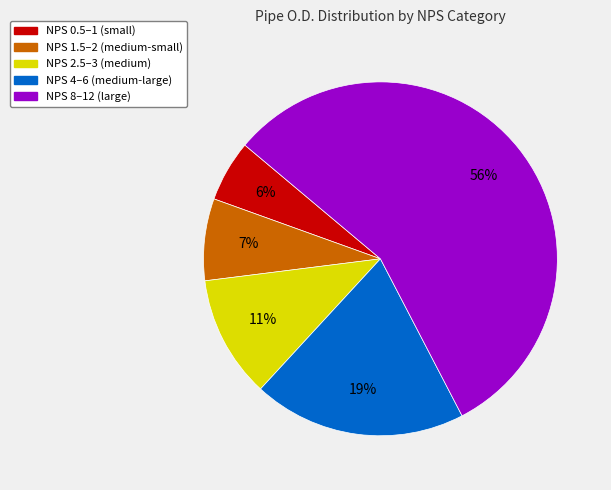

How many slices are in this pie chart?

5